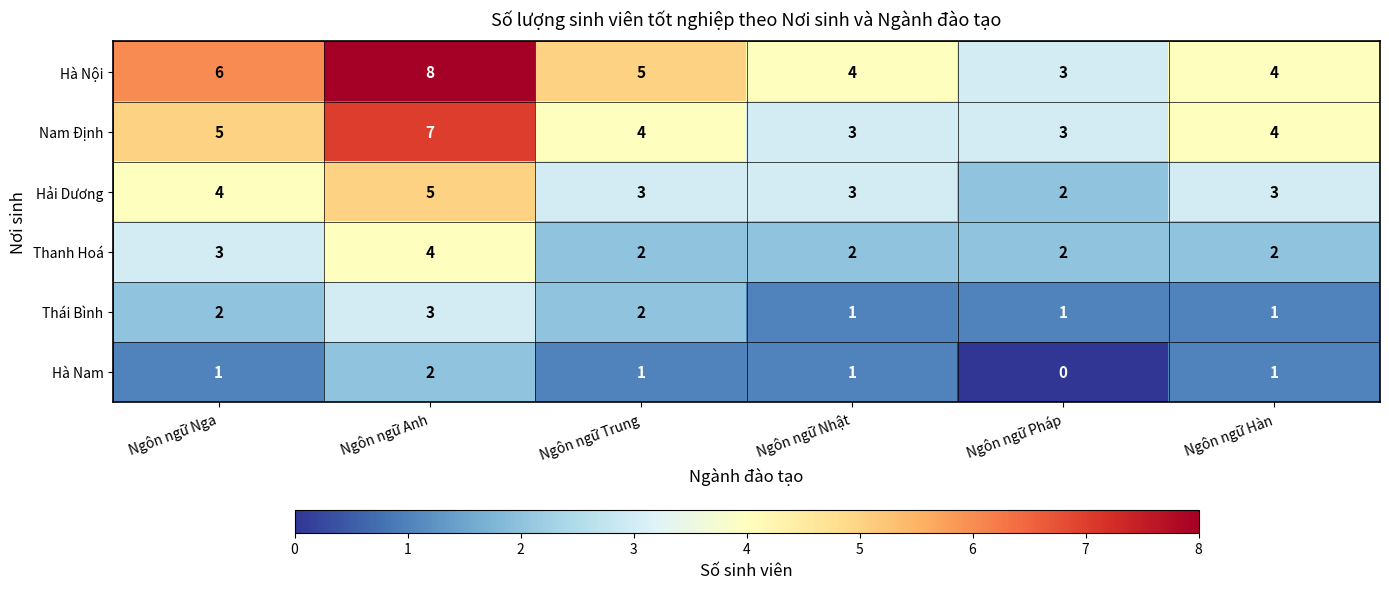

The value of Thái Bình at Ngôn ngữ Trung is 2. True or false?

True